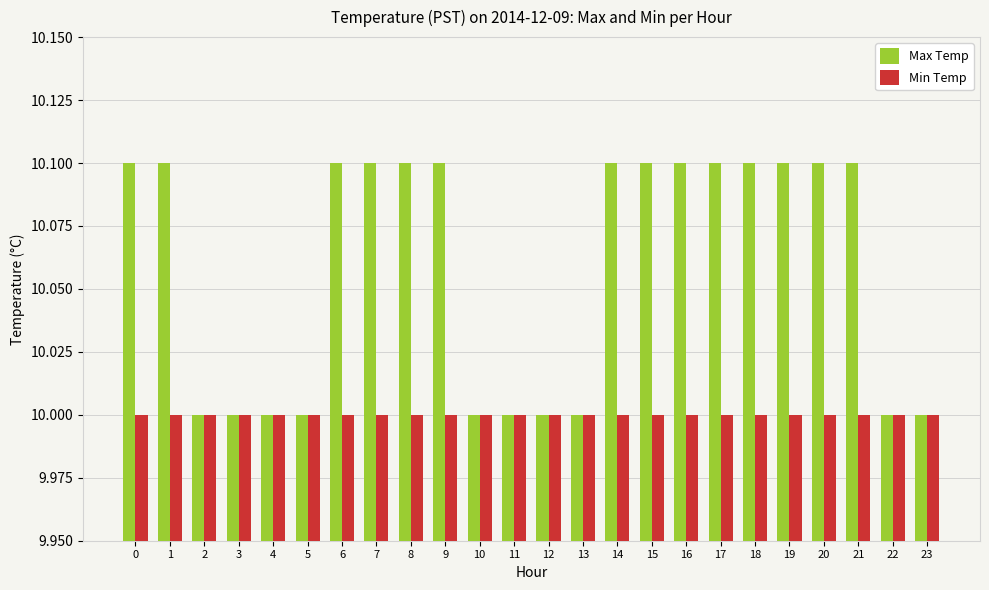

Count the Max Temp values in the range 10 to 11.

24